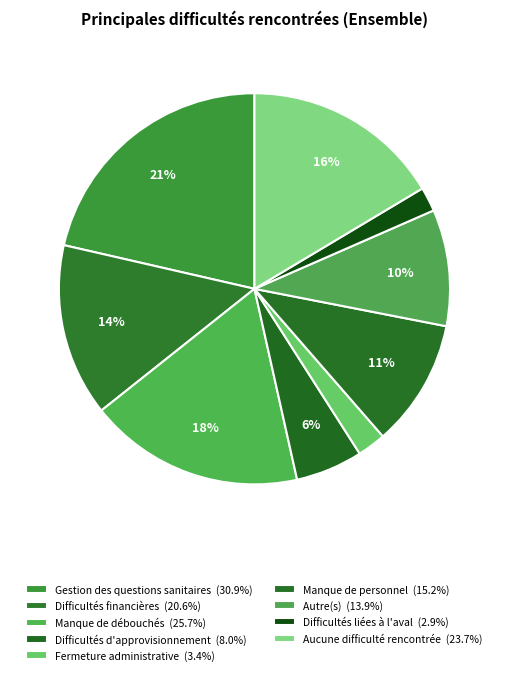

How many slices are in this pie chart?

9